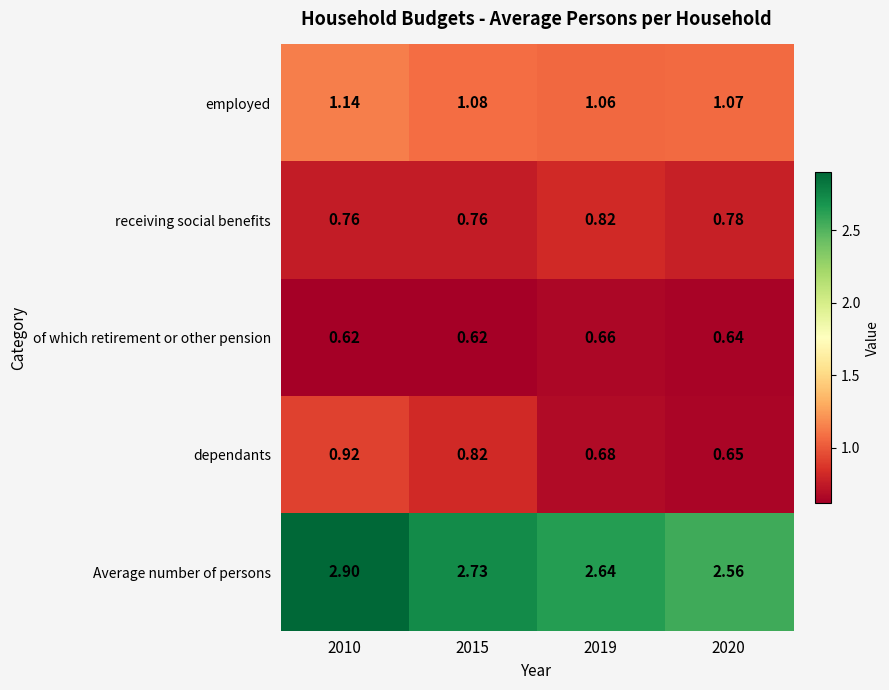

Which series has the largest total across all categories?

Average number of persons